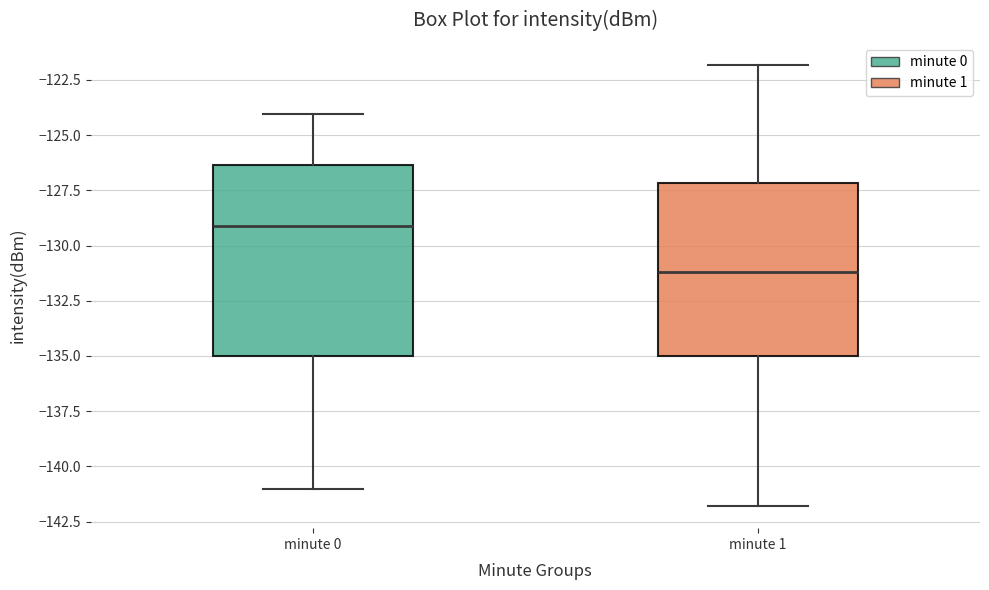

Where is the upper edge of the box for minute 1 on the y-axis? The values are not printed on the chart, so give them approximately, as read against the axis.

-127.0